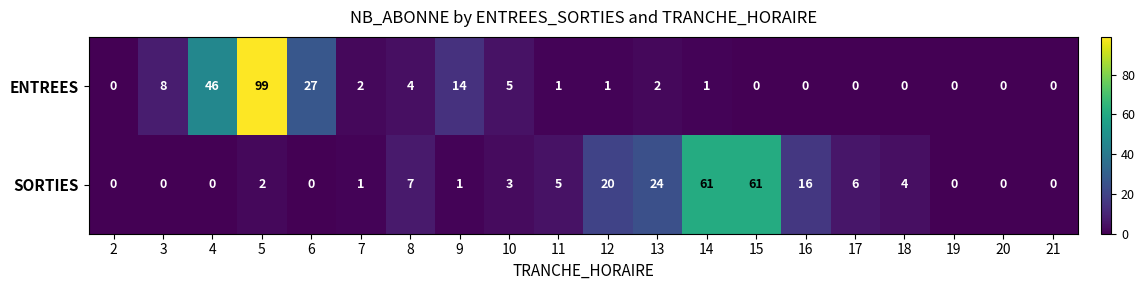

List the series in order of their overall mean, highest first.

SORTIES, ENTREES